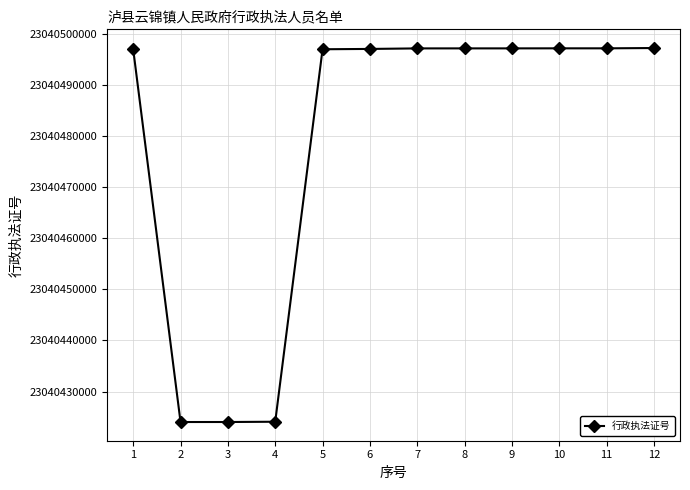

What is the minimum value shown in the chart?

23040424033